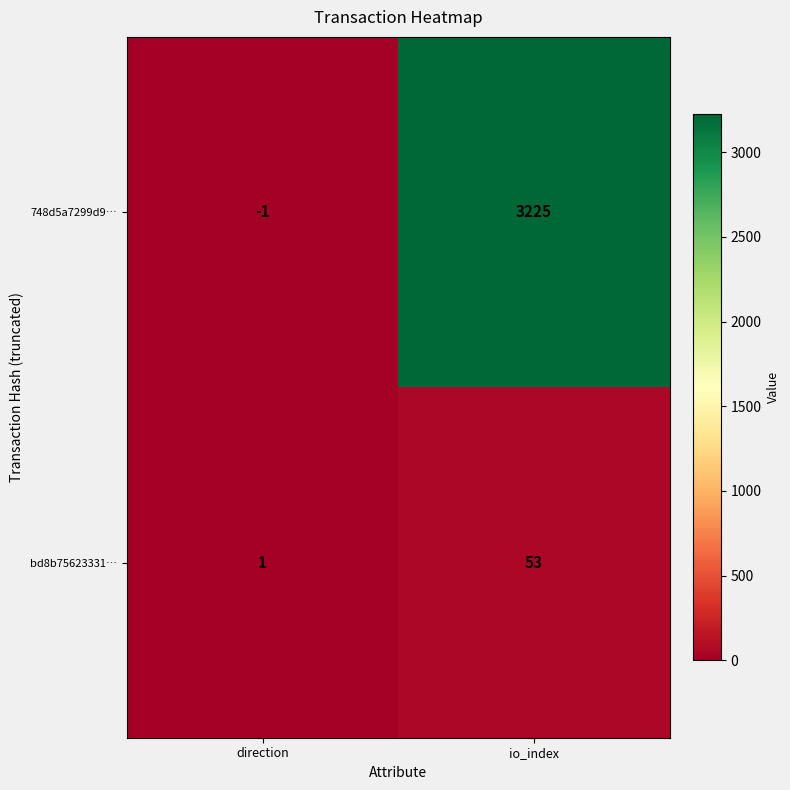

Rank the series by their maximum value, from highest to lowest.

748d5a7299d9…, bd8b75623331…